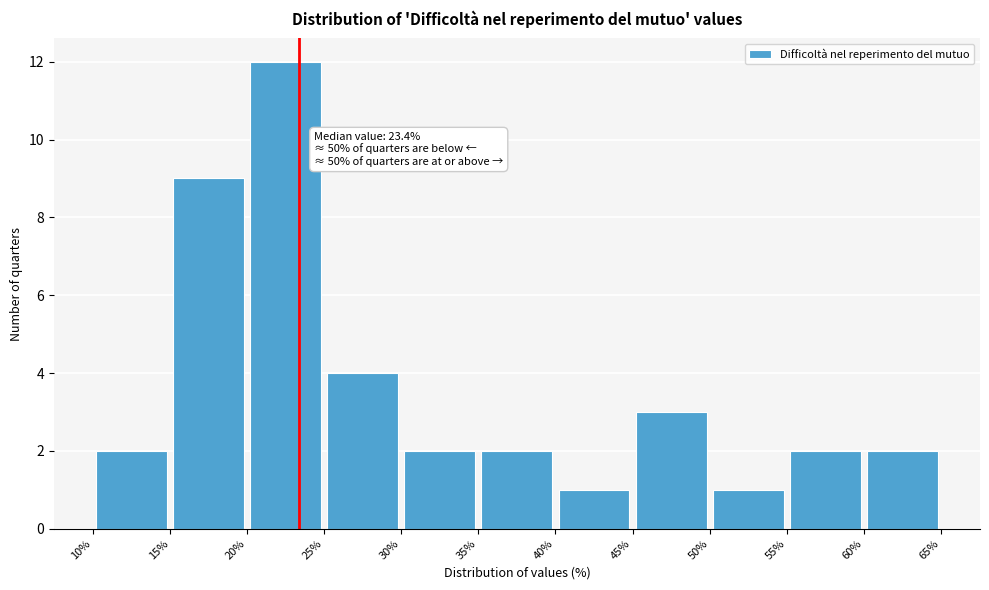

Which range on the x-axis has the tallest bar?

20% to 25%